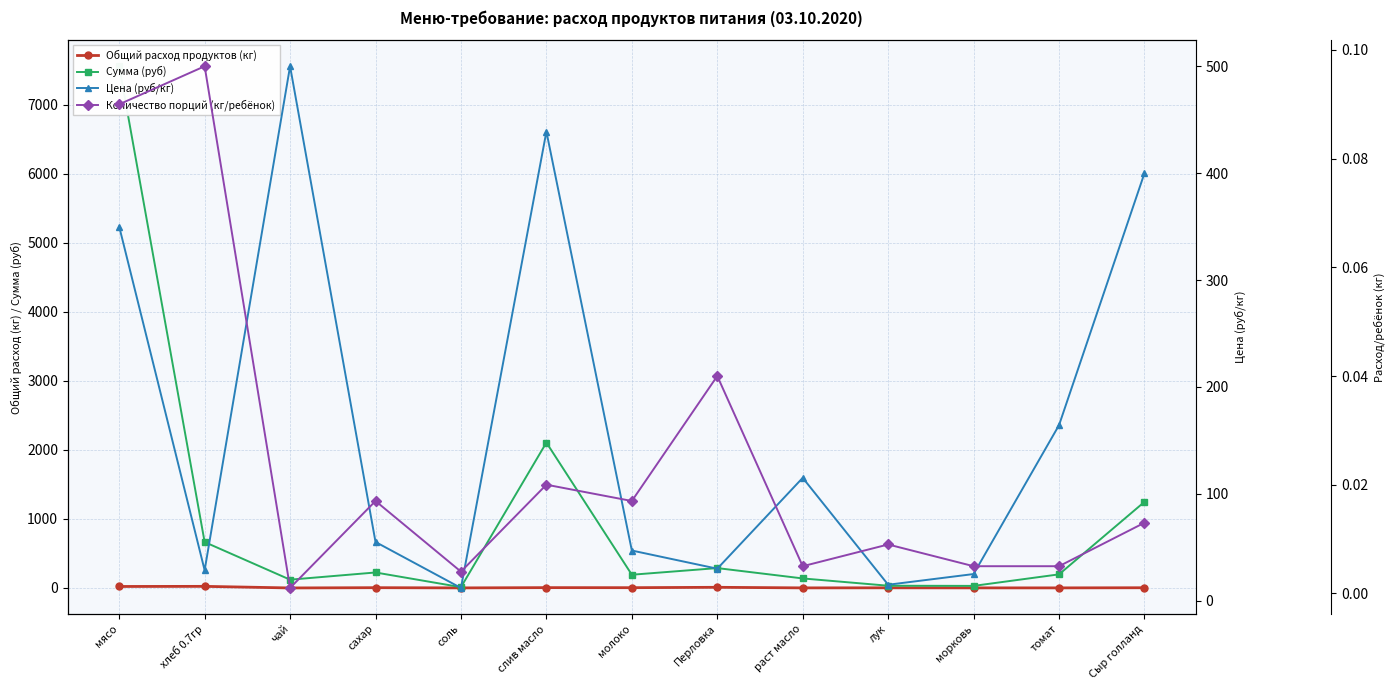

Reading left to right, transcribe all the data shown in this chart.

Общий расход продуктов (кг): мясо=21.6	хлеб 0.7гр=23.3	чай=0.2	сахар=4.1	соль=1.0	слив масло=4.8	молоко=4.1	Перловка=9.6	раст масло=1.2	лук=2.2	морковь=1.2	томат=1.2	Сыр голланд=3.1
Сумма (руб): мясо=7560.0	хлеб 0.7гр=665.1	чай=120.0	сахар=224.4	соль=11.5	слив масло=2106.7	молоко=191.8	Перловка=288.0	раст масло=138.0	лук=32.4	морковь=30.0	томат=197.1	Сыр голланд=1248.0
Цена (руб/кг): мясо=350.0	хлеб 0.7гр=28.6	чай=500.0	сахар=55.0	соль=12.0	слив масло=438.9	молоко=47.0	Перловка=30.0	раст масло=115.0	лук=15.0	морковь=25.0	томат=164.3	Сыр голланд=400.0
Количество порций (кг/ребёнок): мясо=0.1	хлеб 0.7гр=0.1	чай=0.0	сахар=0.0	соль=0.0	слив масло=0.0	молоко=0.0	Перловка=0.0	раст масло=0.0	лук=0.0	морковь=0.0	томат=0.0	Сыр голланд=0.0